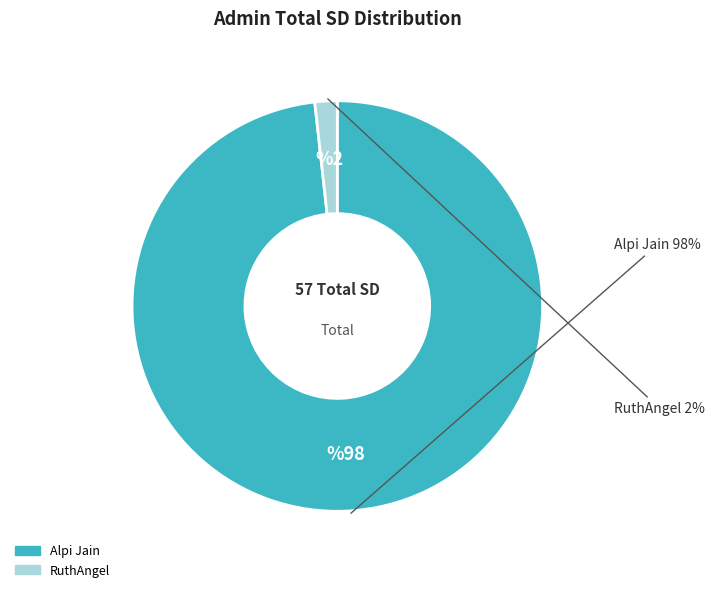

Combined, do RuthAngel and Alpi Jain account for over 50%?

Yes